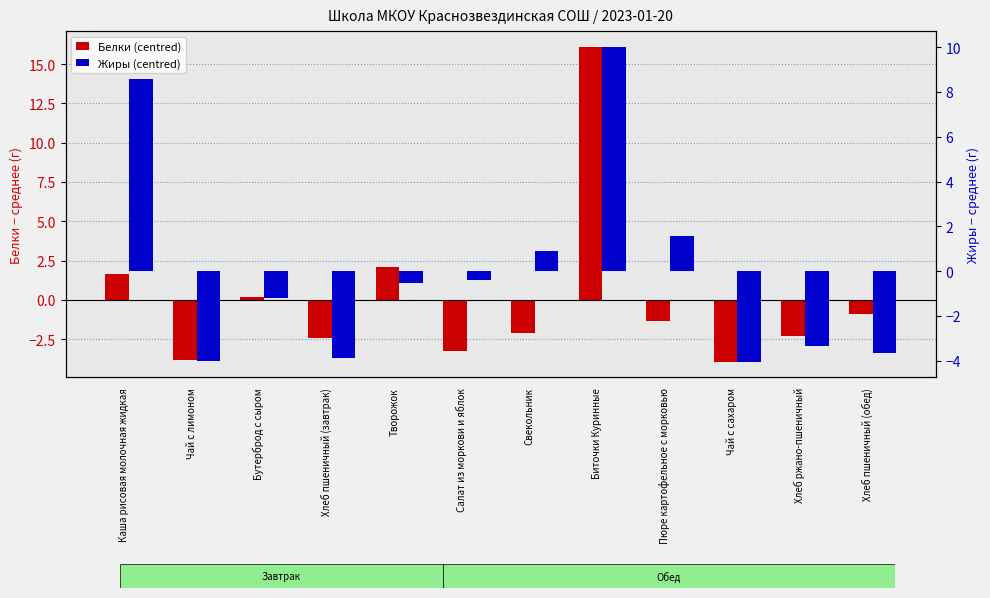

The value of Жиры (centred) at Салат из моркови и яблок is -0.6. True or false?

False